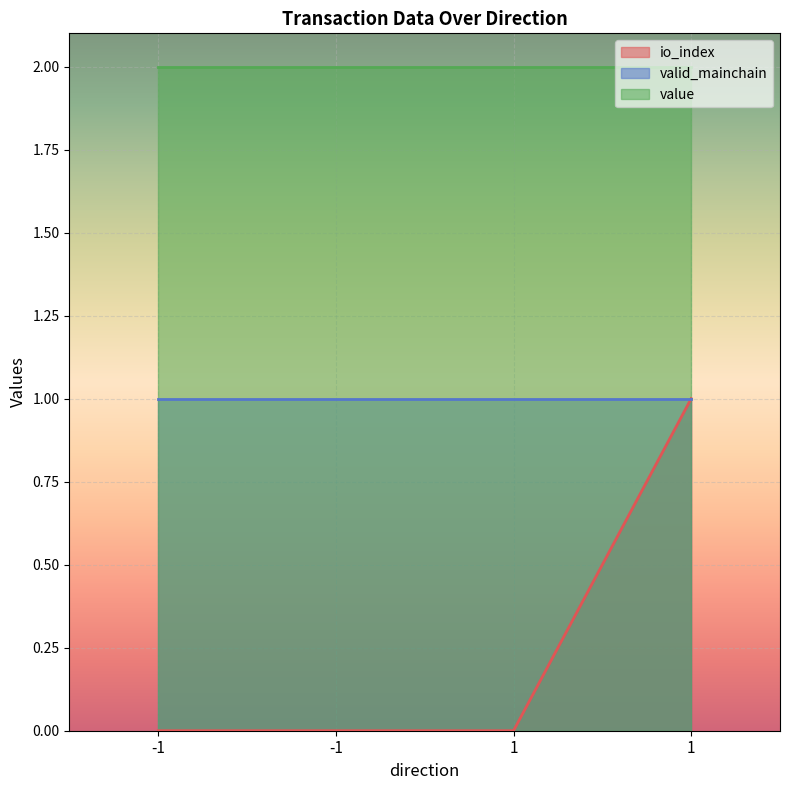

What is the sum of the value values at -1 and -1?

4.0